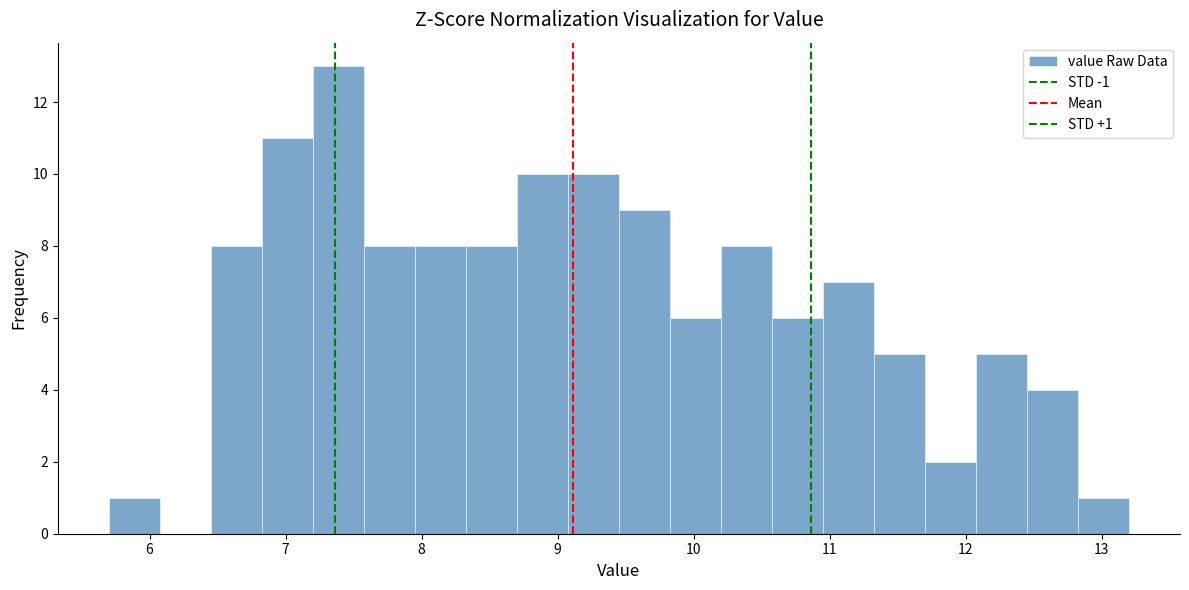

Read against the x-axis, roughly where is the centre of the tallest bar?

7.4